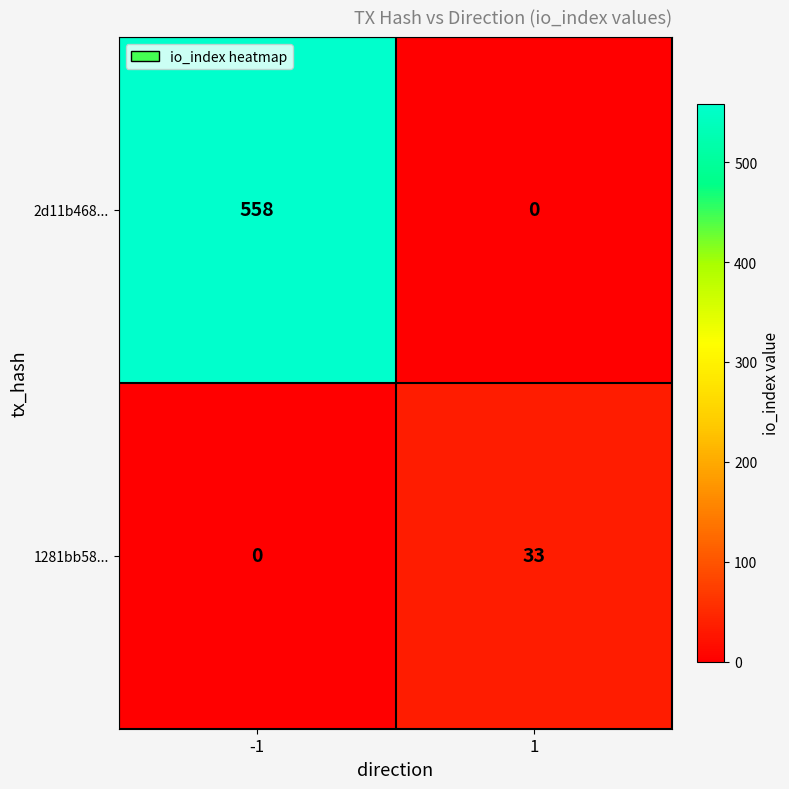

What is the total value across all series at 1?

33